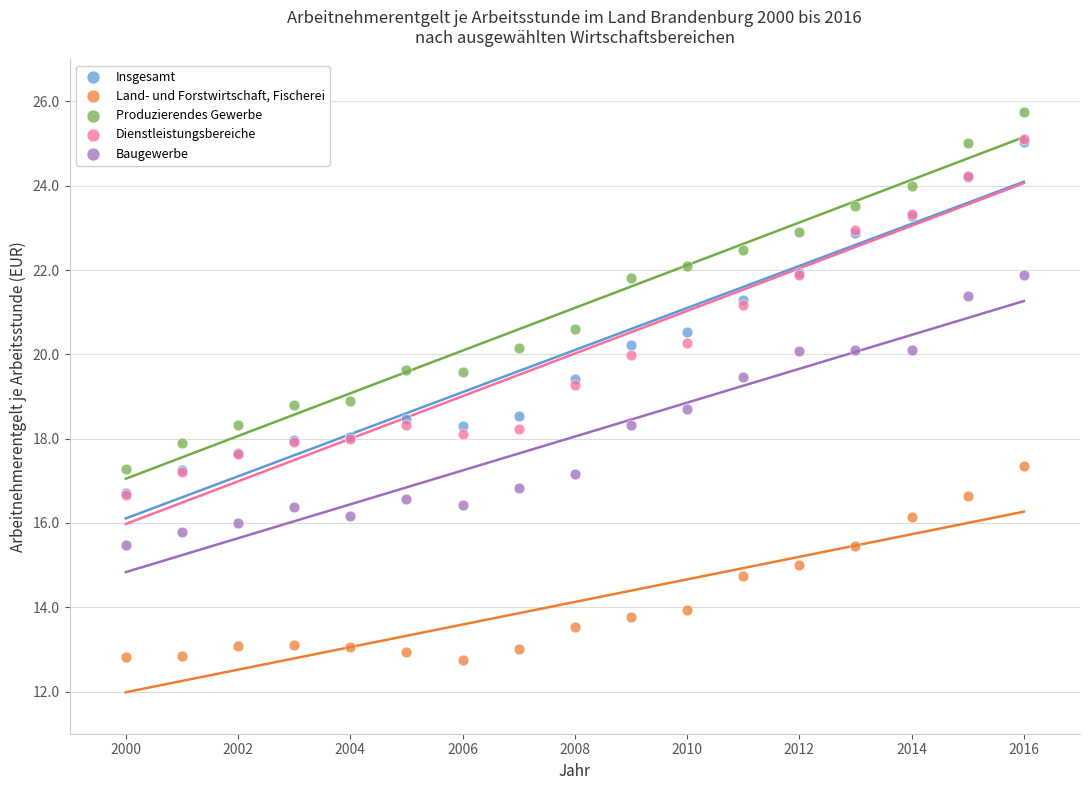

Which series contains the highest Y value?

Produzierendes Gewerbe